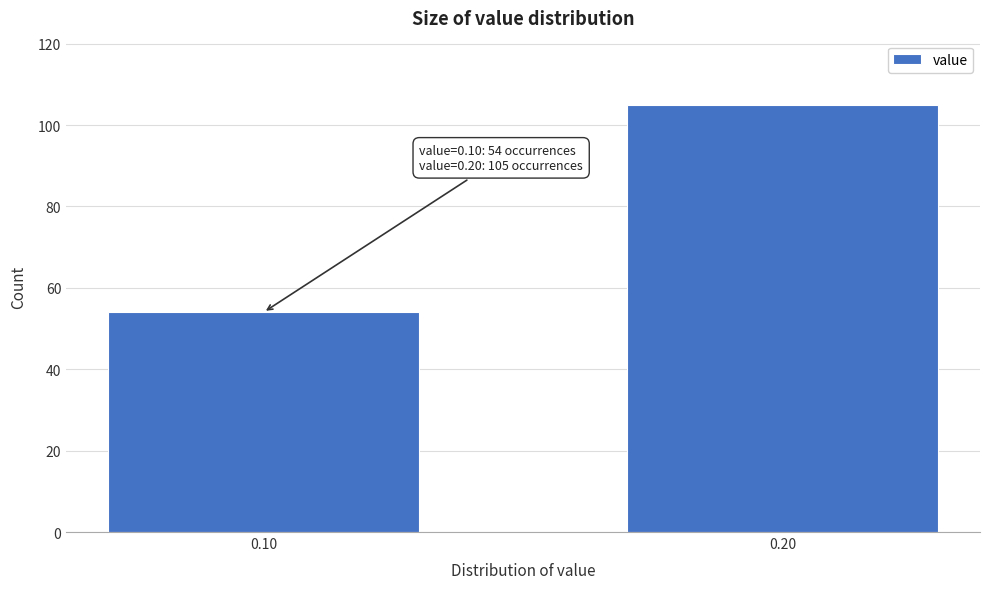

Reading left to right, list all the values displayed in this chart.

0.10=54	0.20=105